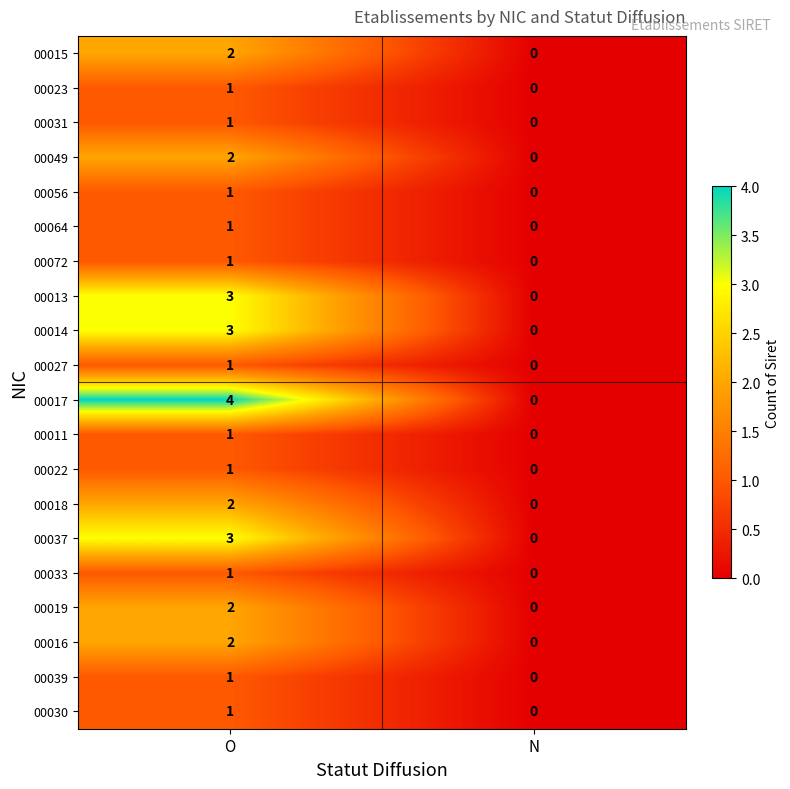

Where is 00072 nearest to the value 0?

N